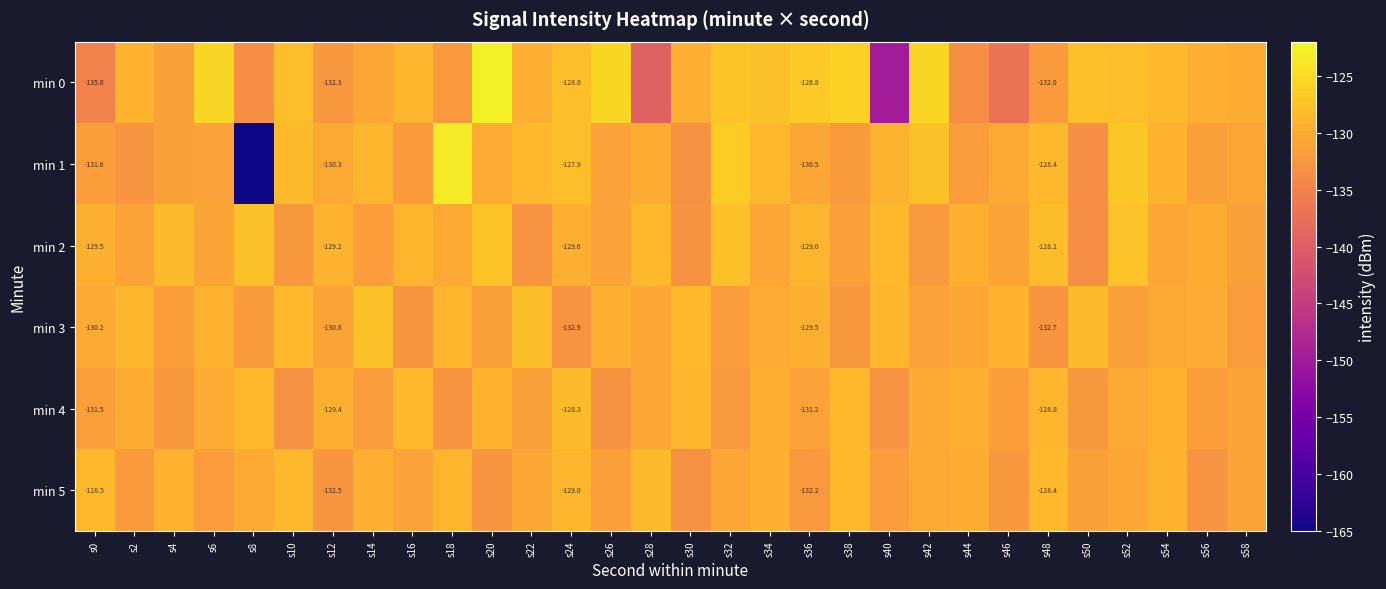

How many distinct data groups are displayed?

6